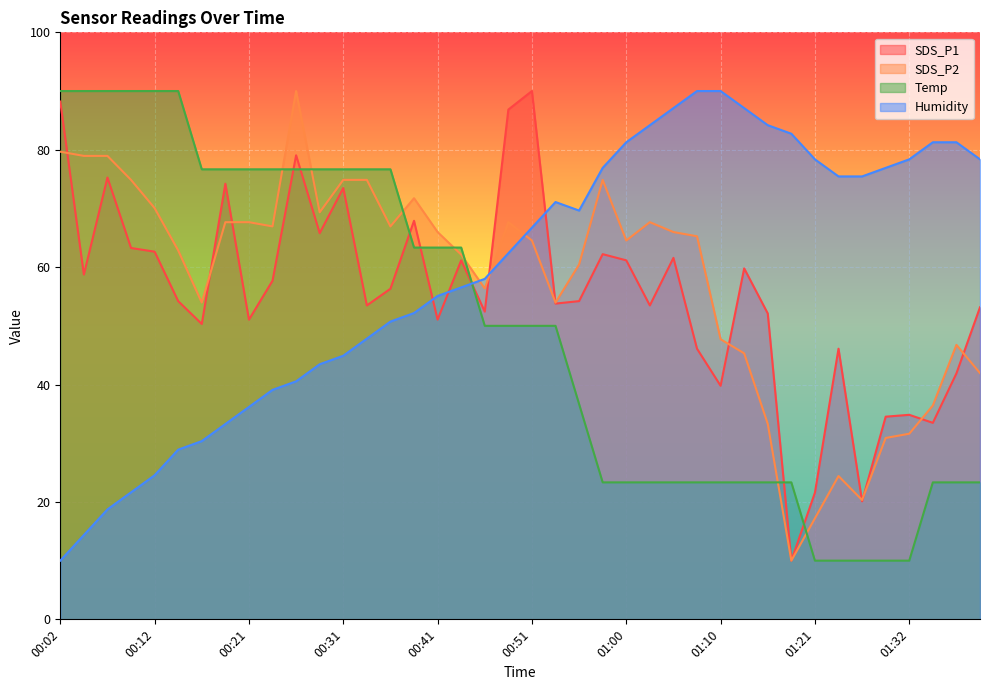

Reading right to left, extract all data points from this chart.

SDS_P1: 01:40=53.2	01:37=41.9	01:35=33.5	01:32=34.8	01:30=34.5	01:27=20.1	01:24=46.1	01:21=21.6	01:19=10.0	01:16=52.1	01:13=59.8	01:10=39.8	01:08=46.1	01:05=61.6	01:03=53.5	01:00=61.2	00:58=62.2	00:56=54.2	00:53=53.8	00:51=90.0	00:48=86.8	00:46=52.4	00:43=61.2	00:41=51.1	00:38=67.9	00:36=56.3	00:34=53.5	00:31=73.5	00:29=65.8	00:26=79.1	00:24=57.7	00:21=51.1	00:19=74.2	00:16=50.3	00:14=54.2	00:12=62.6	00:09=63.3	00:07=75.3	00:04=58.7	00:02=88.2
SDS_P2: 01:40=42.0	01:37=46.8	01:35=36.4	01:32=31.6	01:30=30.9	01:27=20.3	01:24=24.4	01:21=17.2	01:19=10.0	01:16=33.3	01:13=45.3	01:10=47.7	01:08=65.3	01:05=66.0	01:03=67.7	01:00=64.5	00:58=74.9	00:56=60.5	00:53=54.0	00:51=64.5	00:48=67.7	00:46=56.4	00:43=62.1	00:41=66.0	00:38=71.7	00:36=66.9	00:34=74.9	00:31=74.9	00:29=69.3	00:26=90.0	00:24=66.9	00:21=67.7	00:19=67.7	00:16=54.0	00:14=62.9	00:12=70.1	00:09=74.9	00:07=78.9	00:04=78.9	00:02=79.7
Temp: 01:40=23.3	01:37=23.3	01:35=23.3	01:32=10.0	01:30=10.0	01:27=10.0	01:24=10.0	01:21=10.0	01:19=23.3	01:16=23.3	01:13=23.3	01:10=23.3	01:08=23.3	01:05=23.3	01:03=23.3	01:00=23.3	00:58=23.3	00:56=36.7	00:53=50.0	00:51=50.0	00:48=50.0	00:46=50.0	00:43=63.3	00:41=63.3	00:38=63.3	00:36=76.7	00:34=76.7	00:31=76.7	00:29=76.7	00:26=76.7	00:24=76.7	00:21=76.7	00:19=76.7	00:16=76.7	00:14=90.0	00:12=90.0	00:09=90.0	00:07=90.0	00:04=90.0	00:02=90.0
Humidity: 01:40=78.4	01:37=81.3	01:35=81.3	01:32=78.4	01:30=76.9	01:27=75.5	01:24=75.5	01:21=78.4	01:19=82.7	01:16=84.2	01:13=87.1	01:10=90.0	01:08=90.0	01:05=87.1	01:03=84.2	01:00=81.3	00:58=76.9	00:56=69.6	00:53=71.1	00:51=66.7	00:48=62.4	00:46=58.0	00:43=56.5	00:41=55.1	00:38=52.2	00:36=50.7	00:34=47.8	00:31=44.9	00:29=43.5	00:26=40.5	00:24=39.1	00:21=36.2	00:19=33.3	00:16=30.4	00:14=28.9	00:12=24.5	00:09=21.6	00:07=18.7	00:04=14.4	00:02=10.0